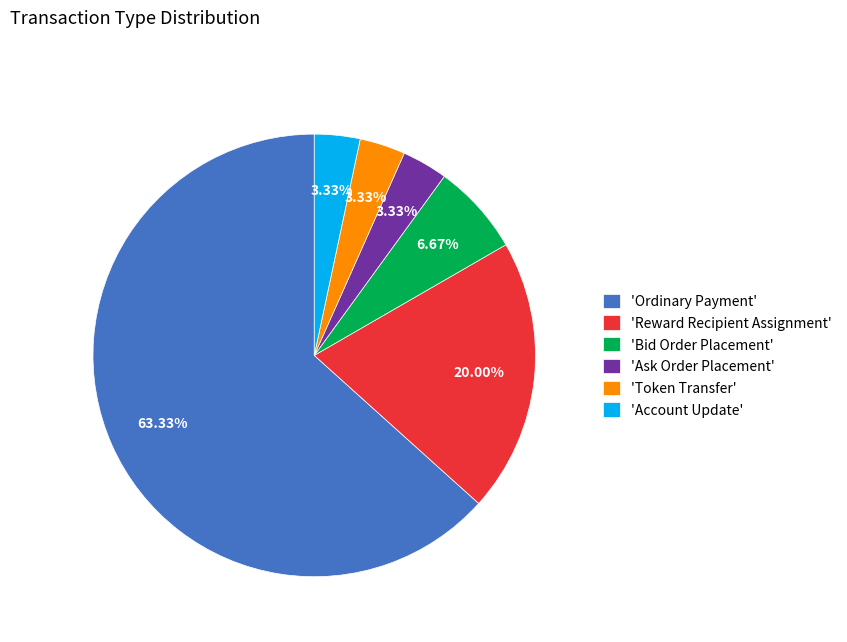

How many segments does this pie chart have?

6